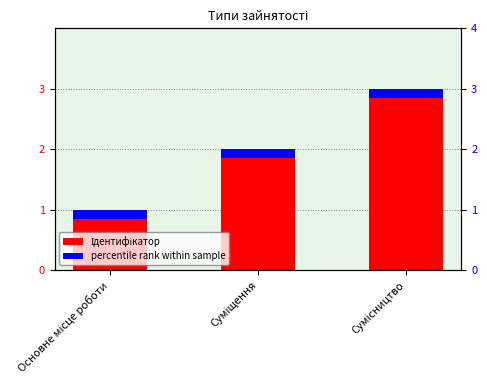

What is the smallest value displayed?

0.2